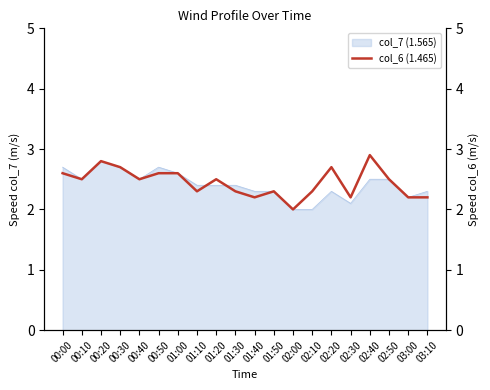

The col_7 (1.565) series shows 2.8 at 00:20. True or false?

True